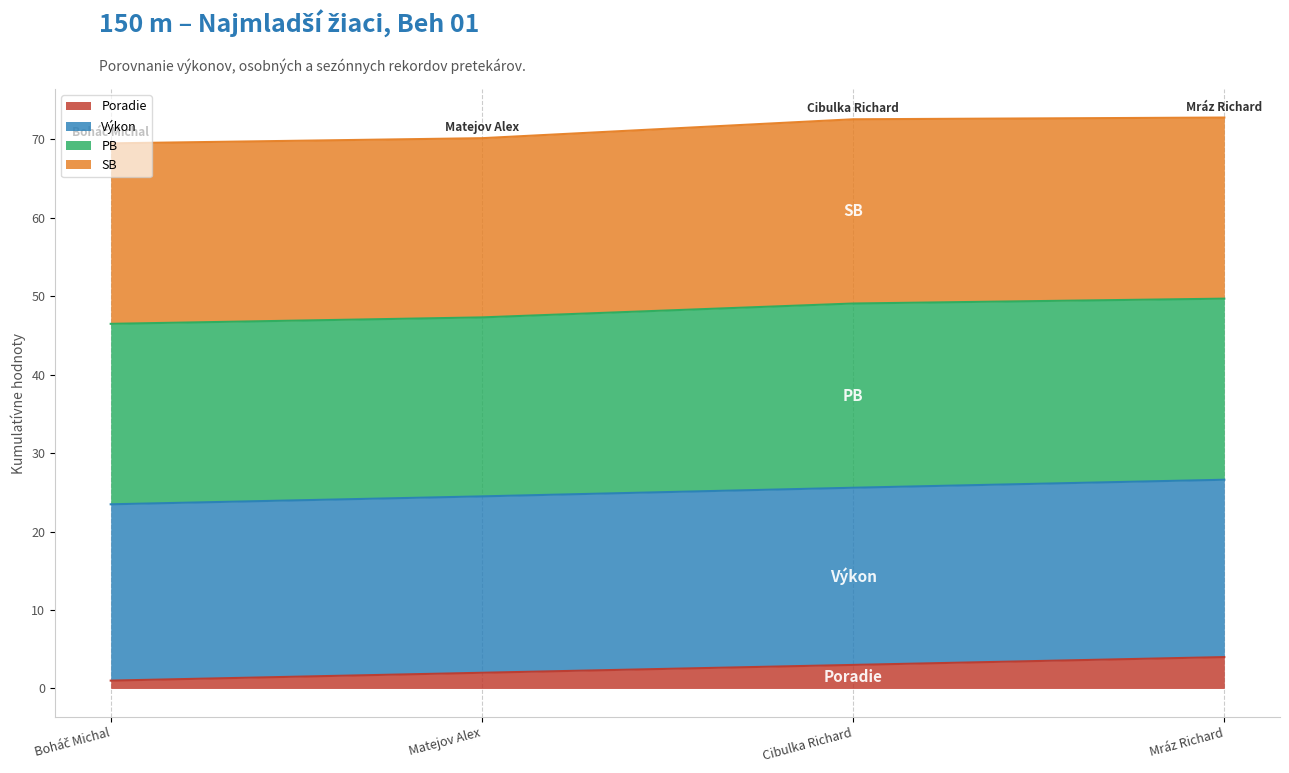

True or false: Poradie and Výkon intersect in this chart.

False